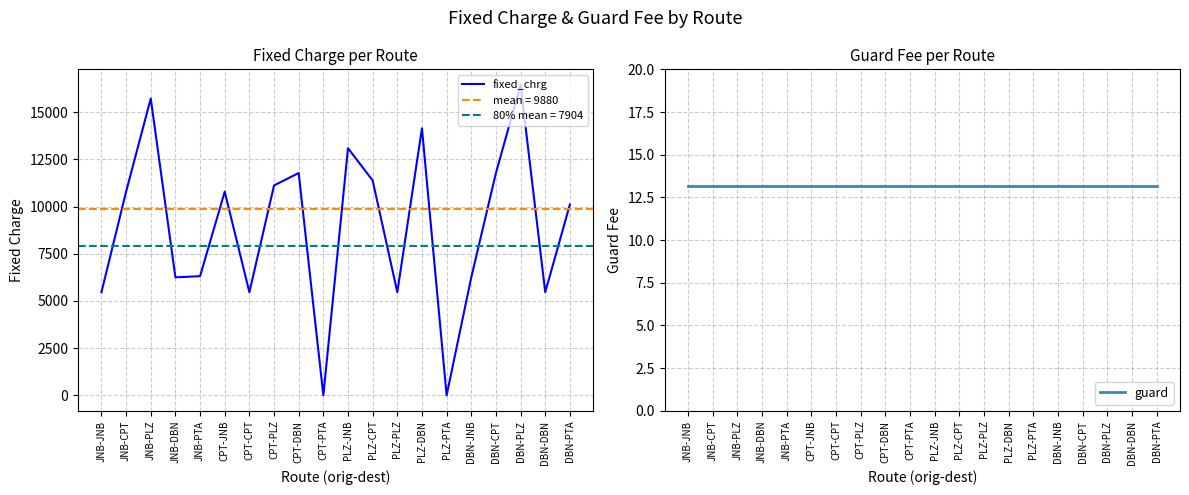

True or false: guard has a value of 18.8 at JNB-CPT.

False